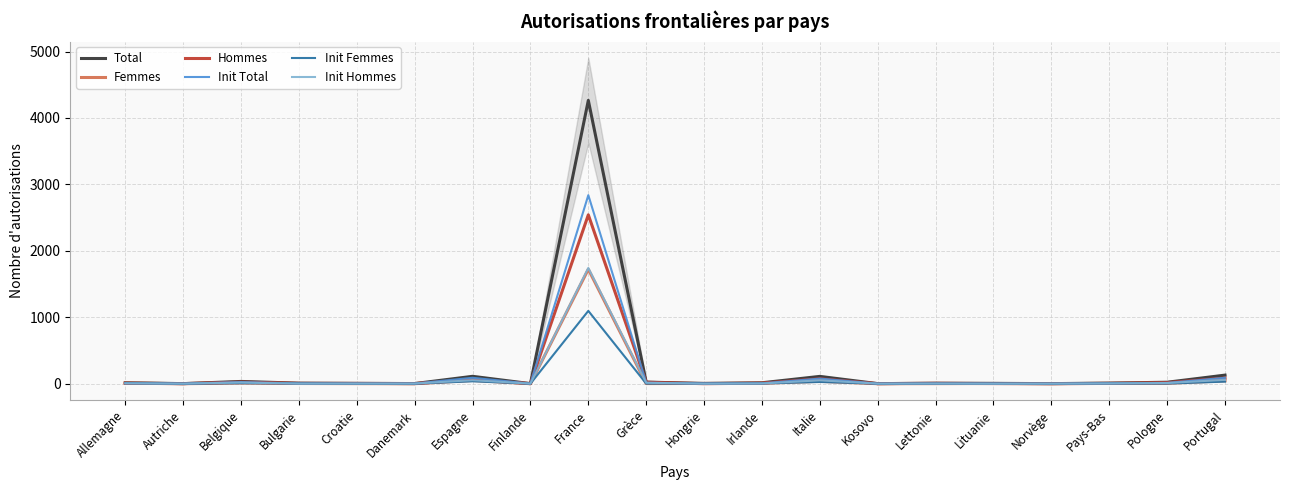

What are all the series names shown in the legend?

Total, Femmes, Hommes, Init Total, Init Femmes, Init Hommes